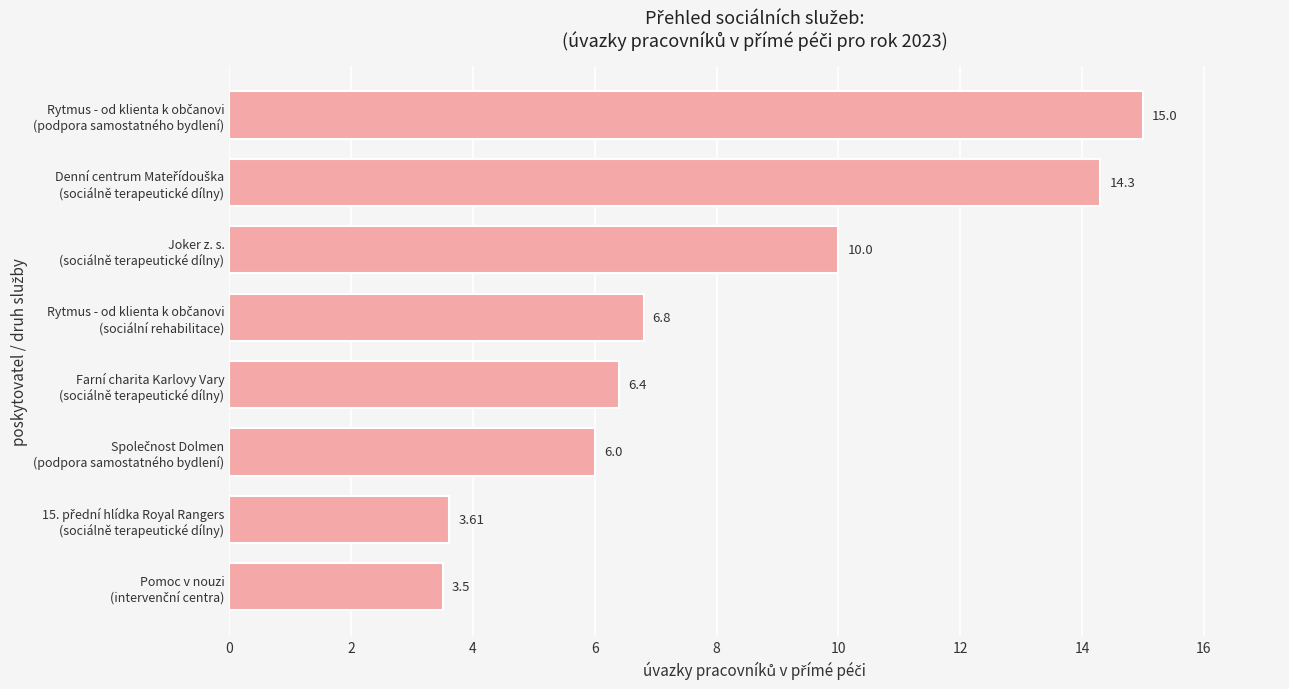

What is the smallest value displayed?

3.5